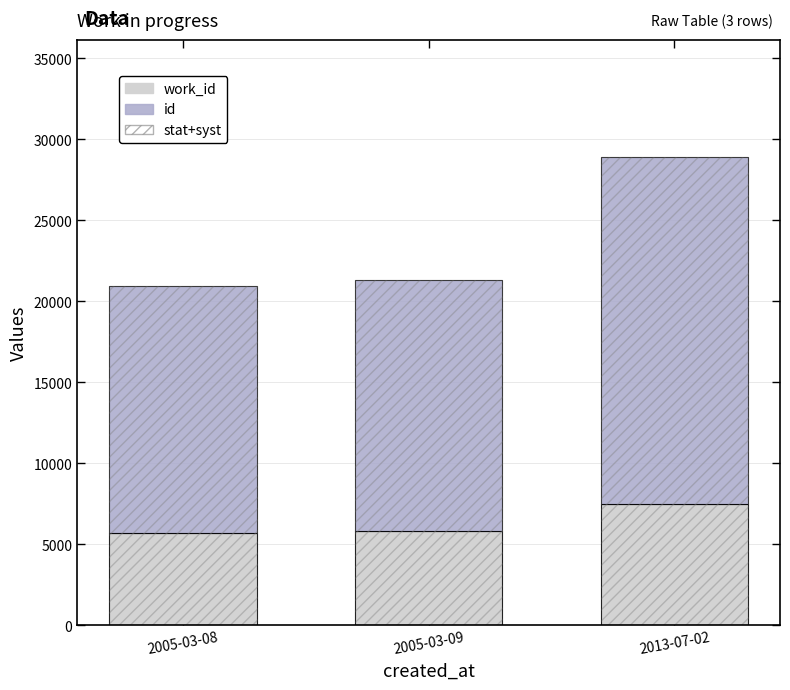

What position from the left is 2013-07-02?

3